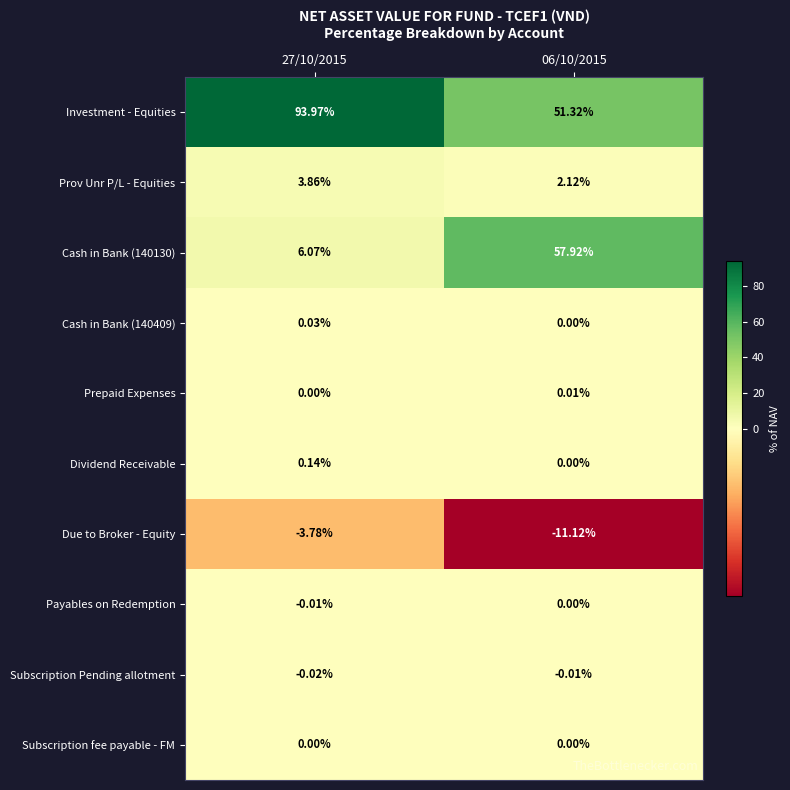

Is the value of Dividend Receivable at 27/10/2015 greater than the value of Cash in Bank (140409) at 27/10/2015?

Yes